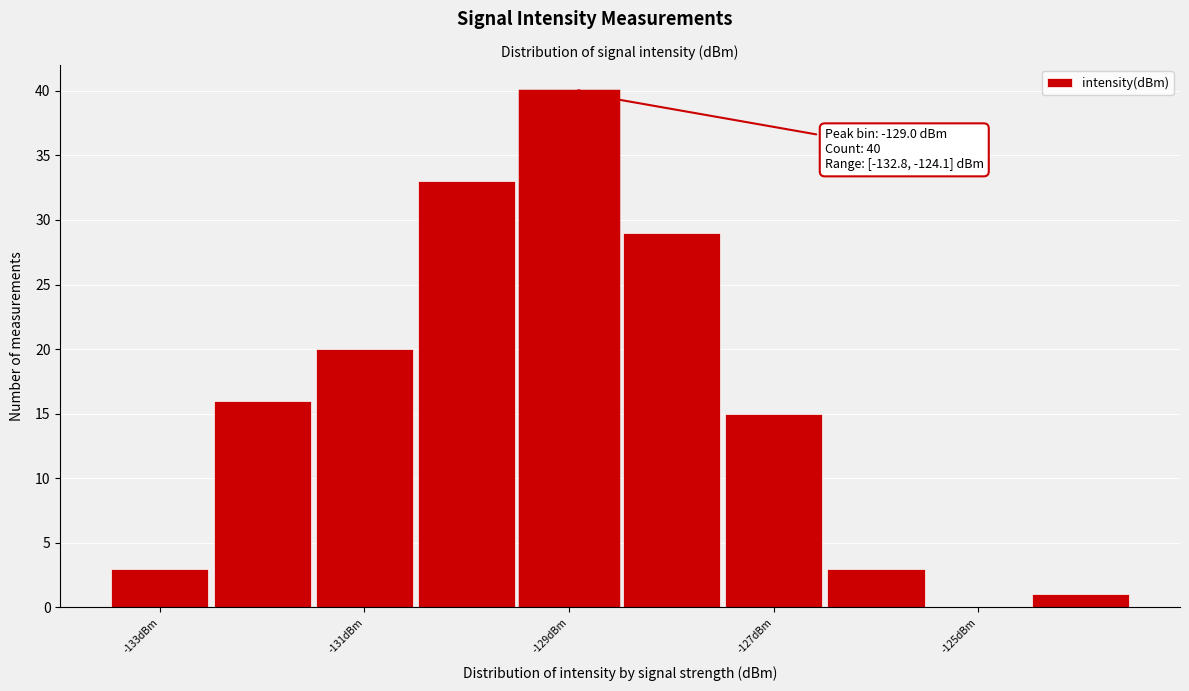

Over which range of the x-axis is the bar tallest?

-129.5 to -128.5